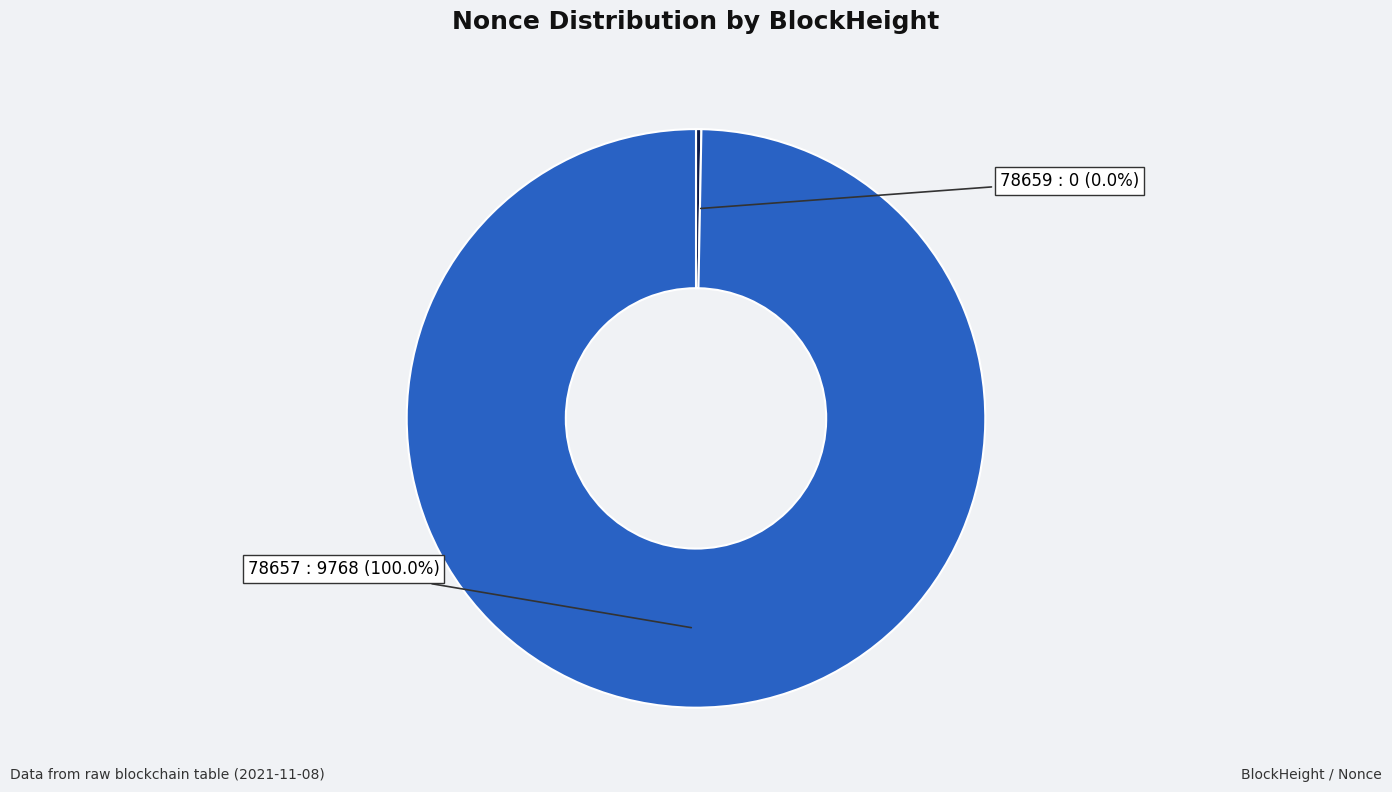

Which category accounts for the majority?

78657